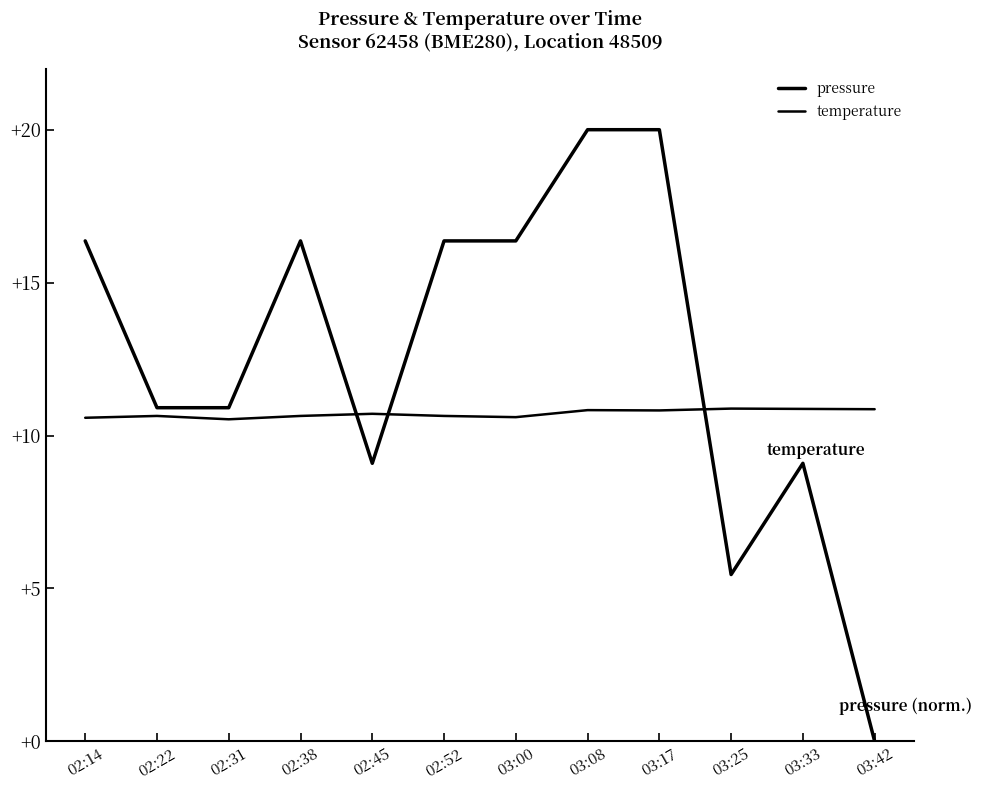

Does the chart have visible grid lines?

No